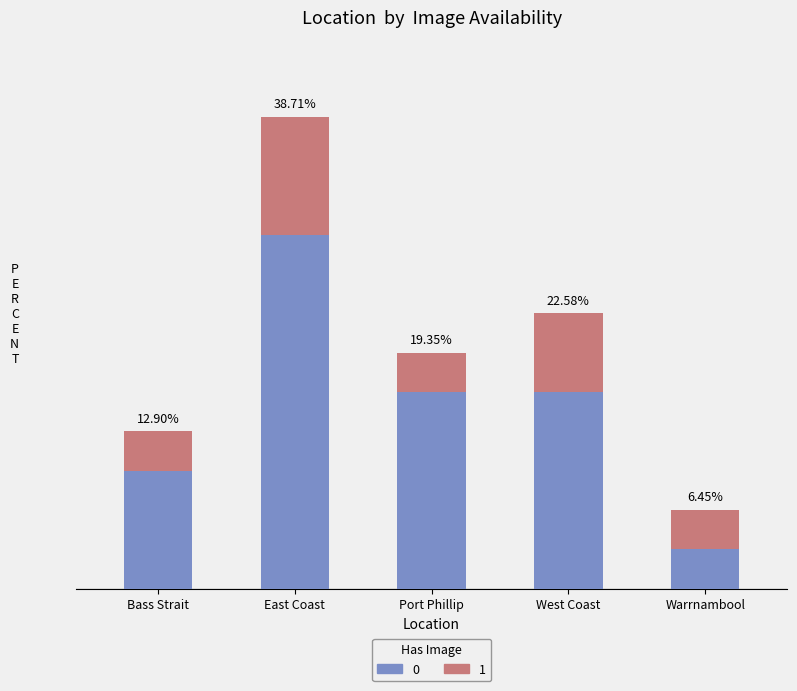

The value of 1 at Bass Strait is 3.2. True or false?

True